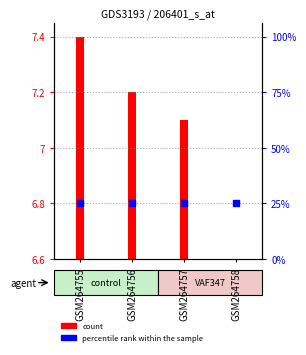

At which category is the sum across all series the highest?

GSM264755